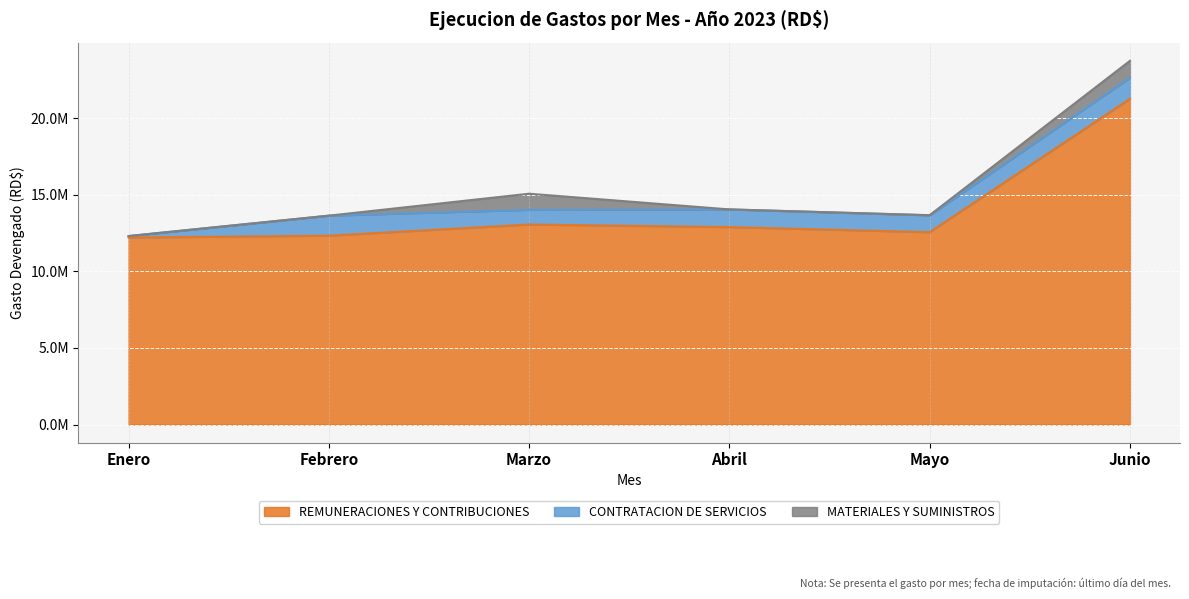

Rank the series by their maximum value, from highest to lowest.

REMUNERACIONES Y CONTRIBUCIONES, CONTRATACION DE SERVICIOS, MATERIALES Y SUMINISTROS